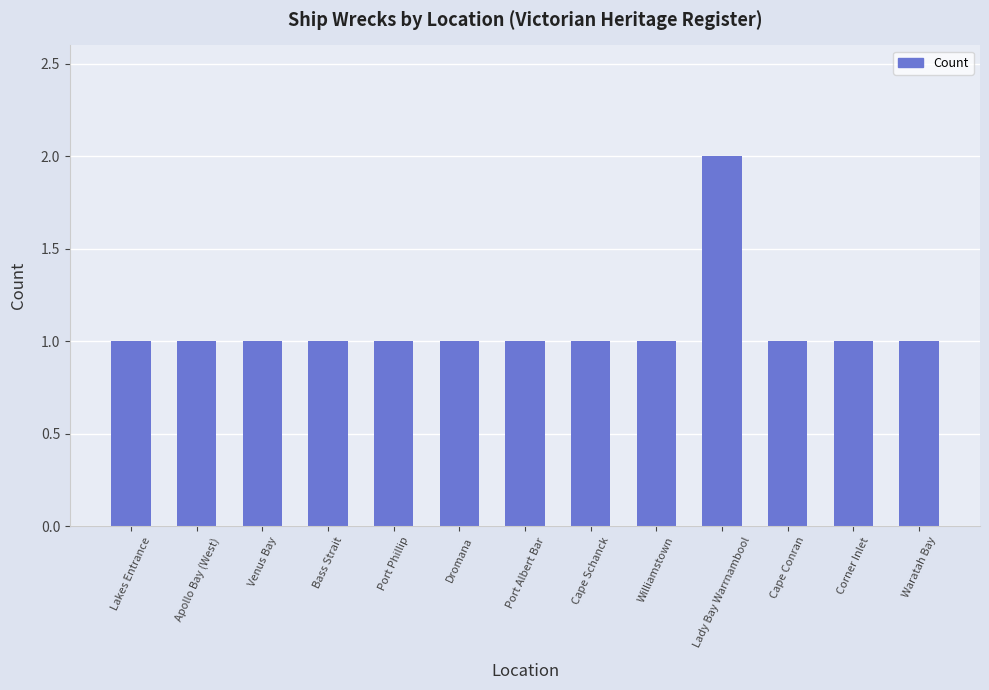

What position from the left is Lakes Entrance?

1